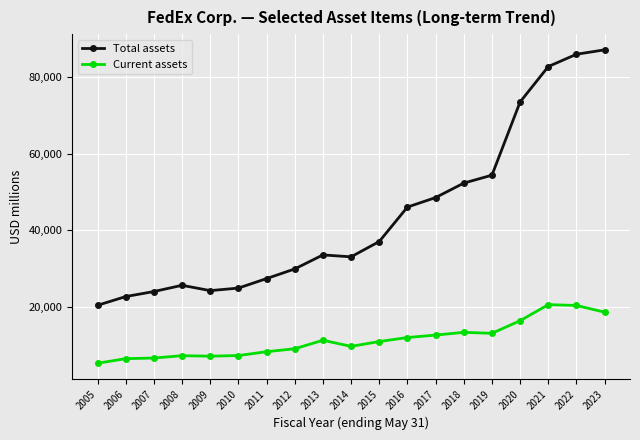

What value does the Current assets series have at 2014, to the nearest 10?

9680